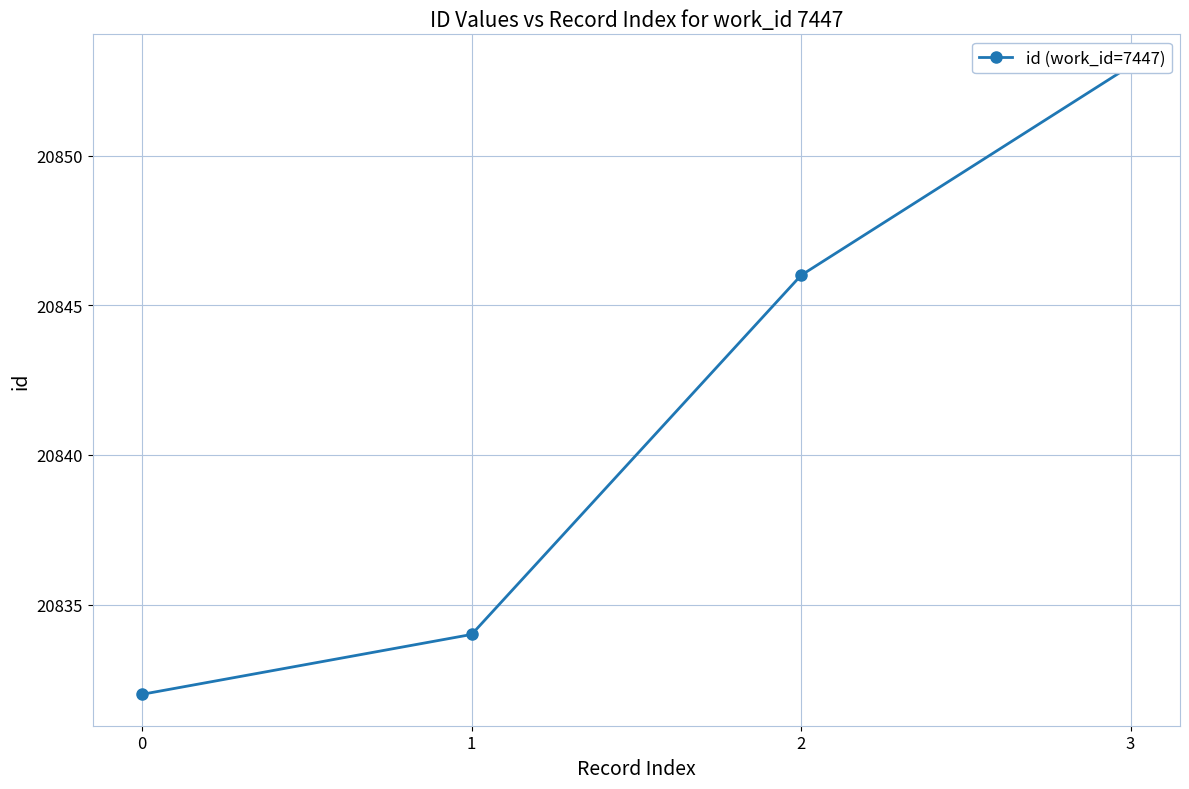

Which has a higher value, 2 or 3?

3